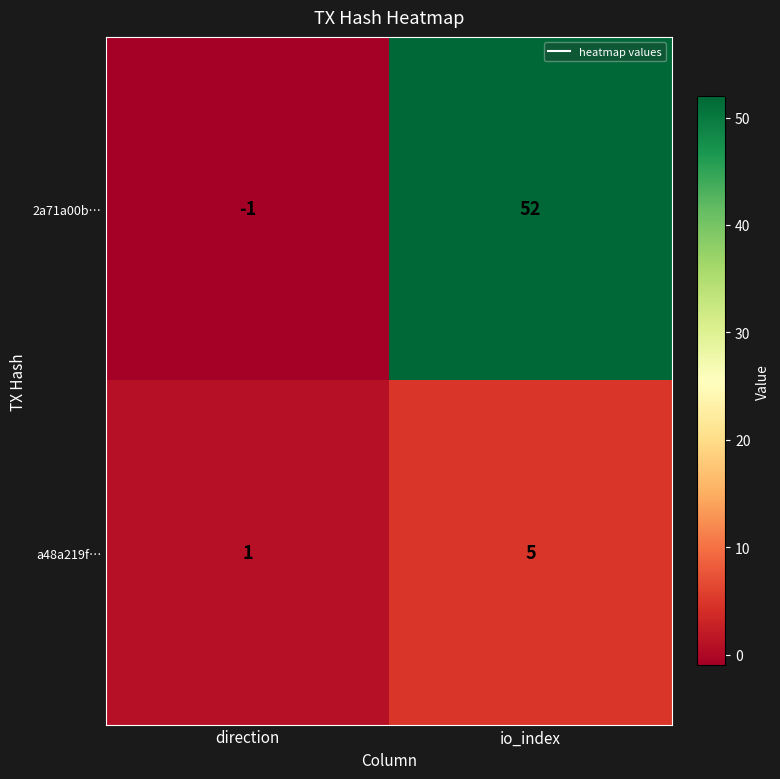

At which label is a48a219f… closest to 3?

direction